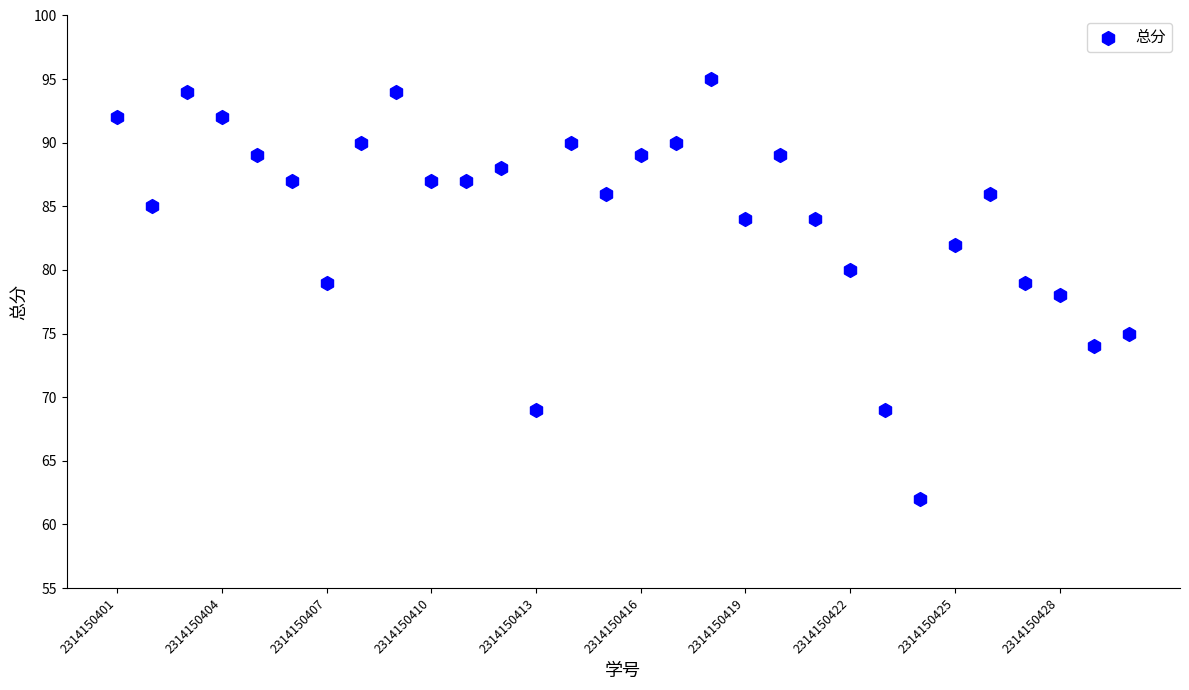

What is the range of Y values (max minus min)?

33